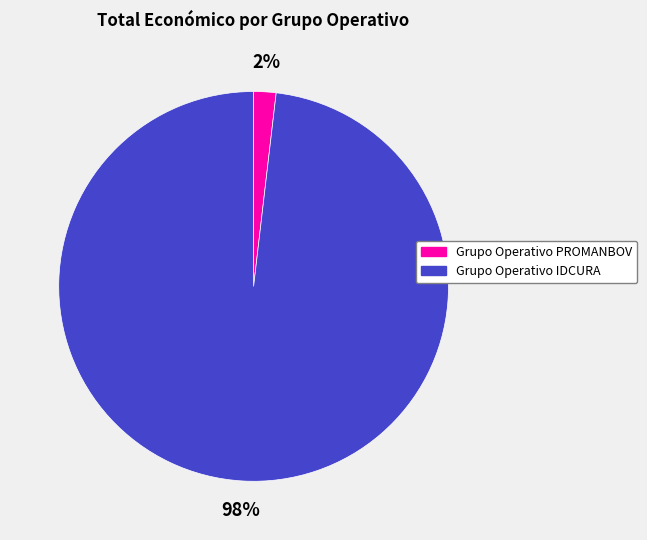

Which category has the smallest portion of the pie?

Grupo Operativo PROMANBOV